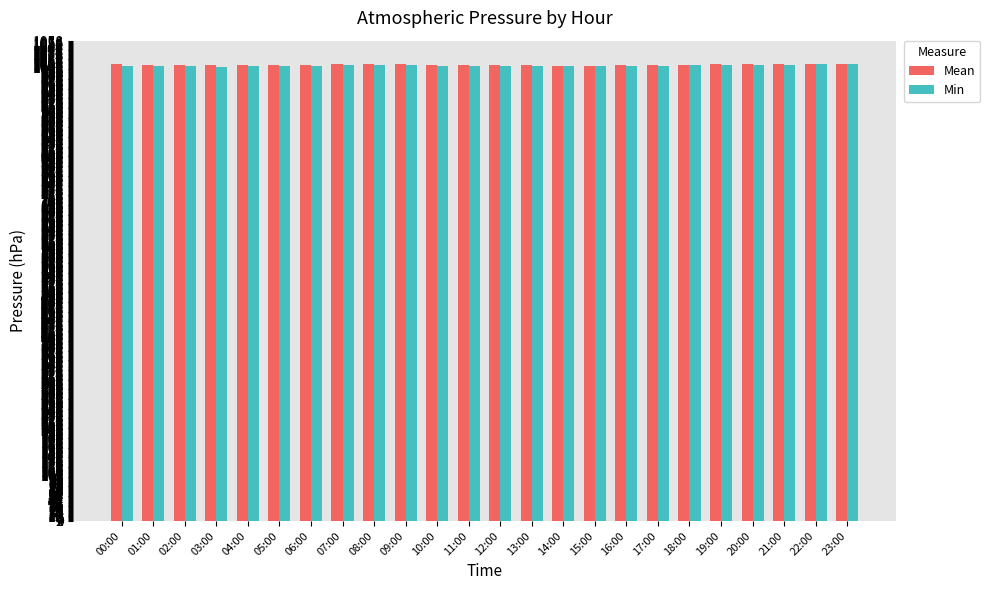

What is the spread (max minus min) of values at 11:00?

2.7